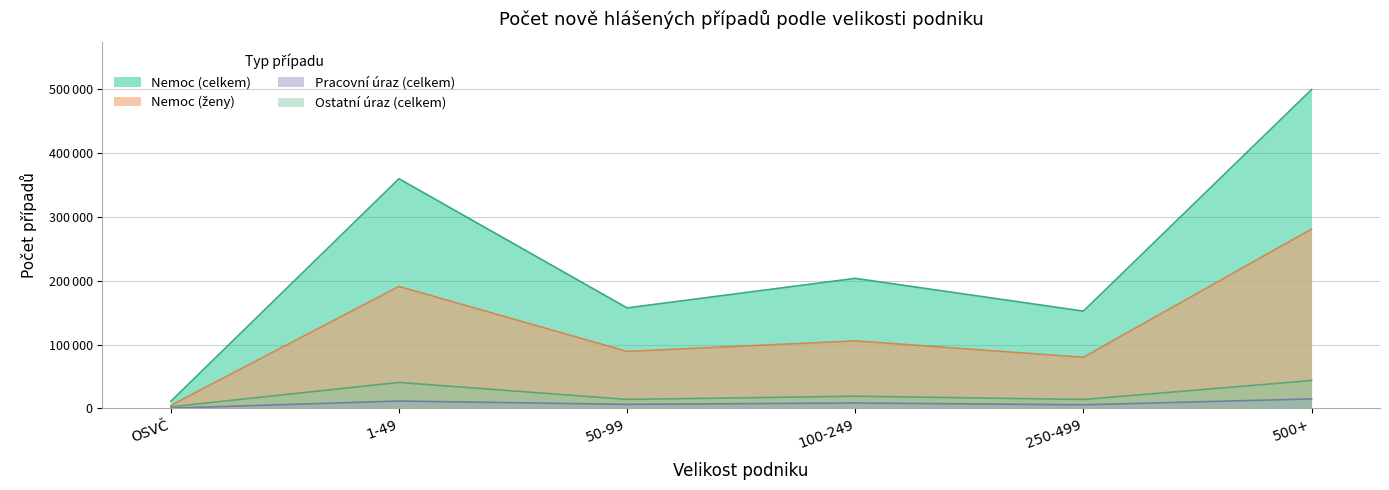

Is it true that Nemoc (celkem) equals 56585 at 50-99?

False